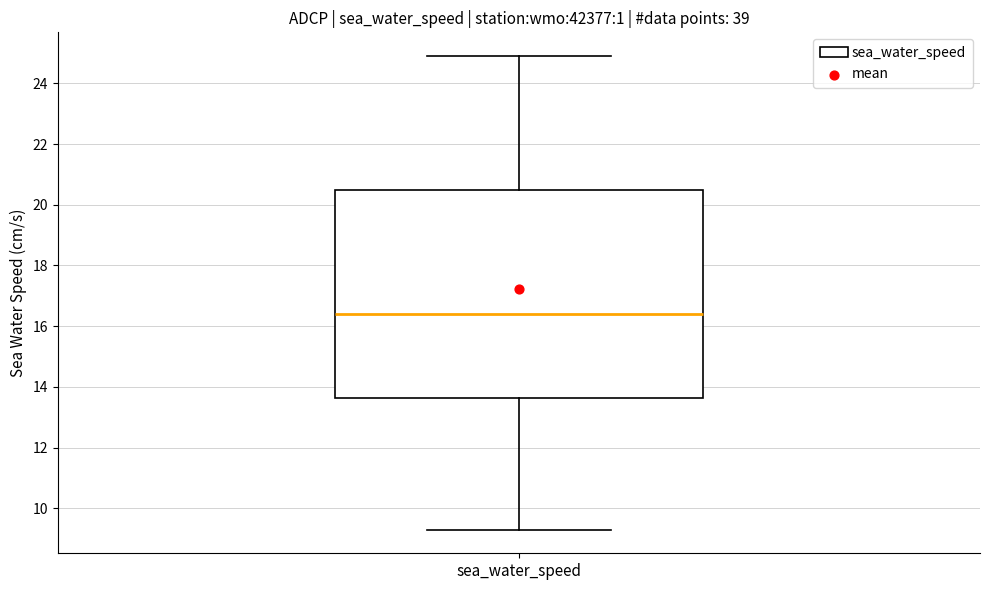

Read this box plot against the y-axis: the position of the median line, the range covered by the box, and the ends of both whiskers. The values are not printed on the chart, so give them approximately, as read against the axis.

median 16.4, box 13.6 to 20.6, whiskers 9.4 to 25.0